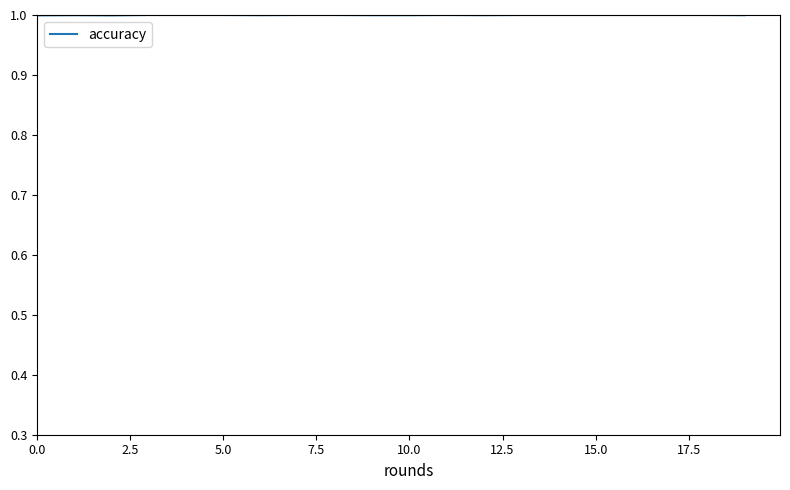

What is the maximum value shown in the chart?

1.0